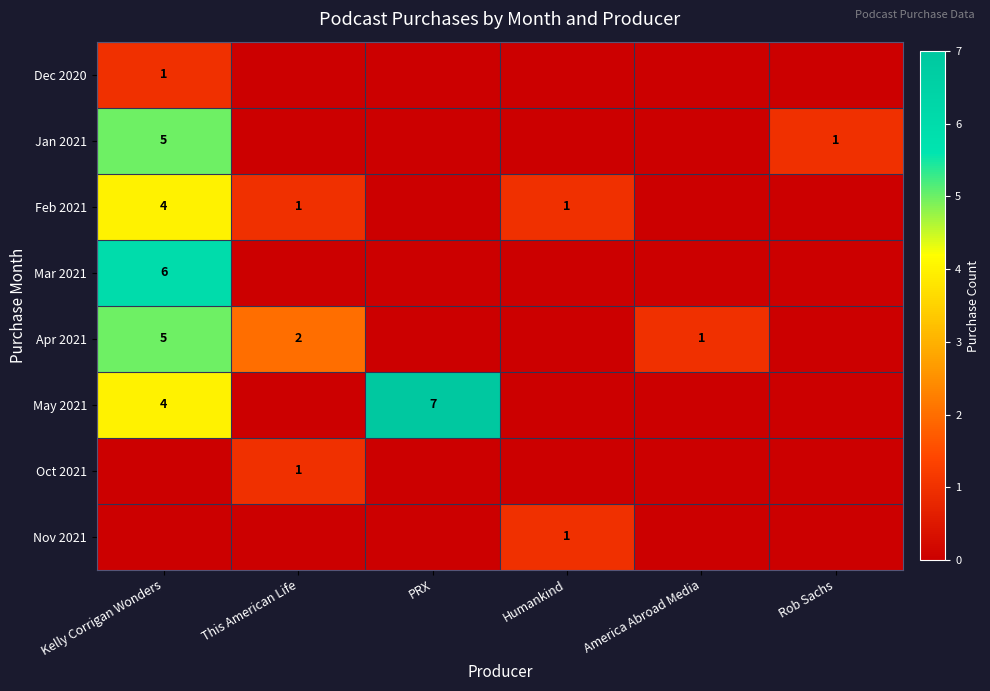

True or false: Oct 2021 has a value of 1 at This American Life.

True